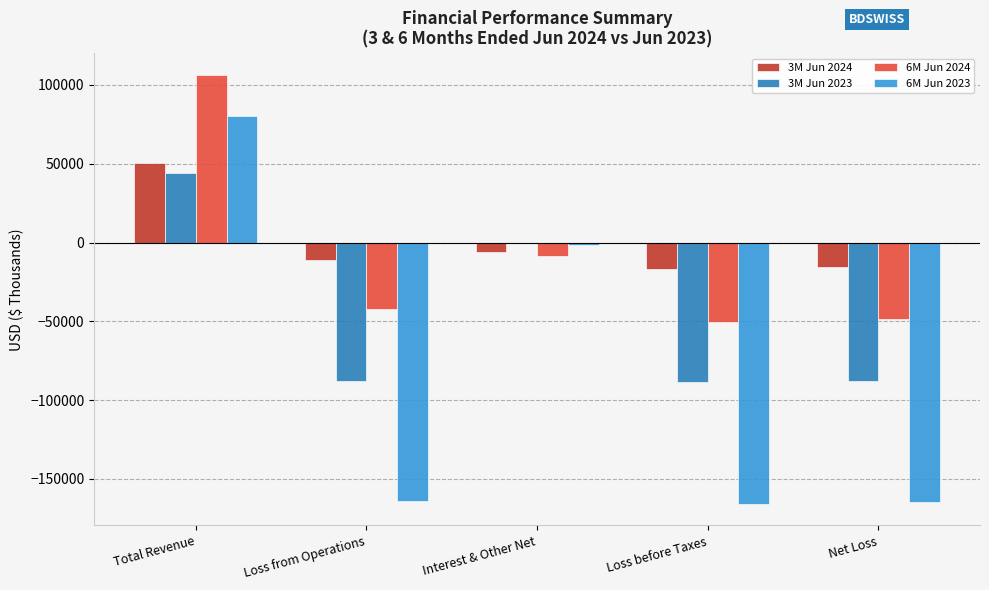

What is the highest value of the 3M Jun 2024 series?

50641